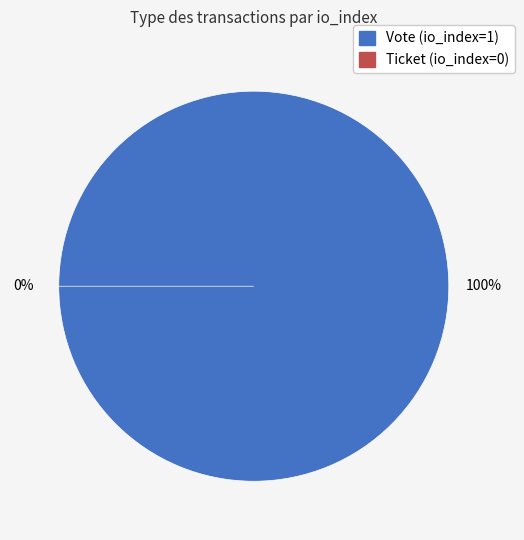

What is the smallest slice in the pie chart?

Ticket (io_index=0)